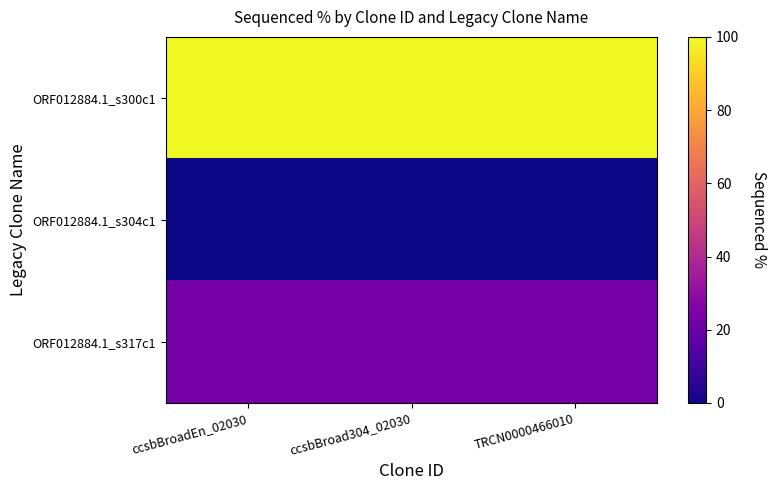

Between ccsbBroadEn_02030 and ccsbBroad304_02030, which is larger?

ccsbBroadEn_02030